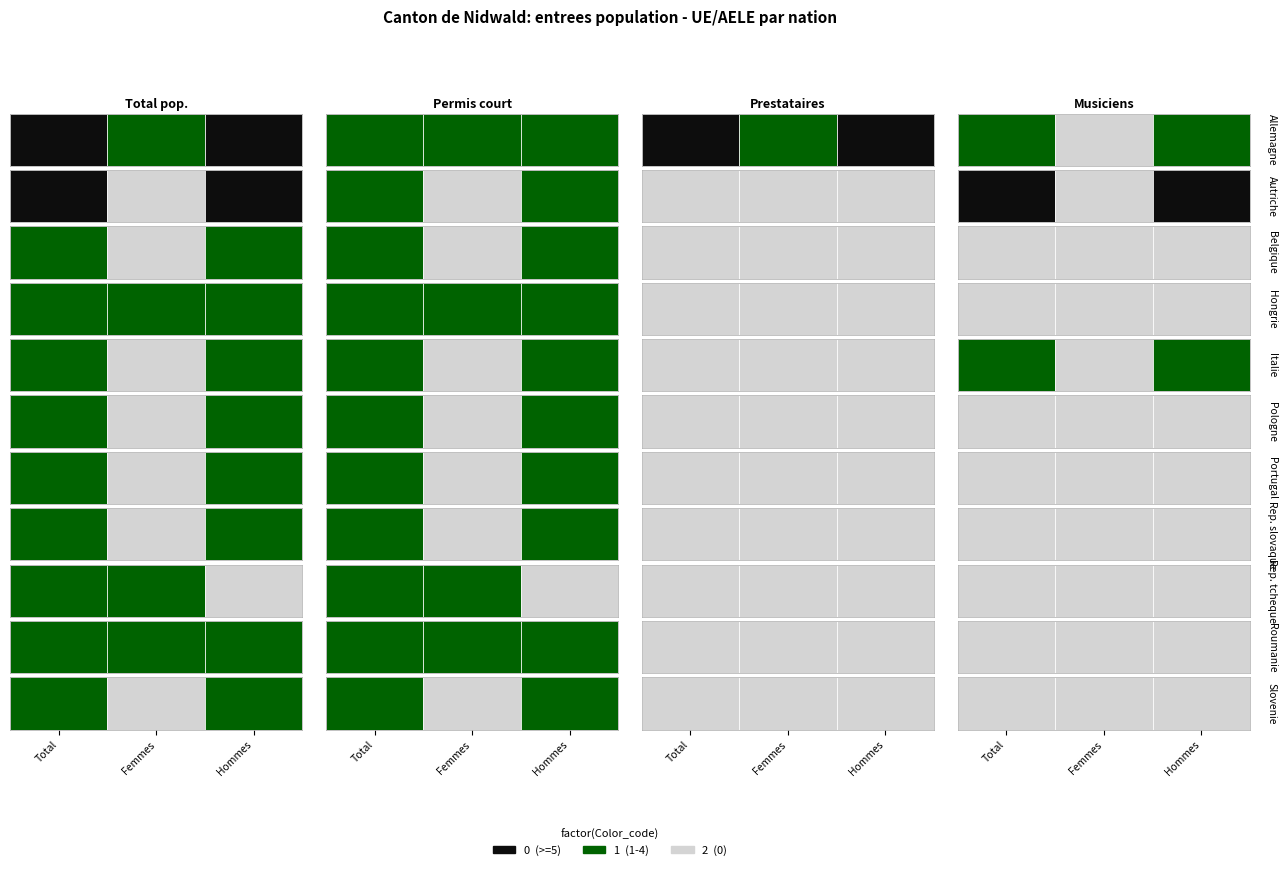

Where is Allemagne nearest to the value 8?

6